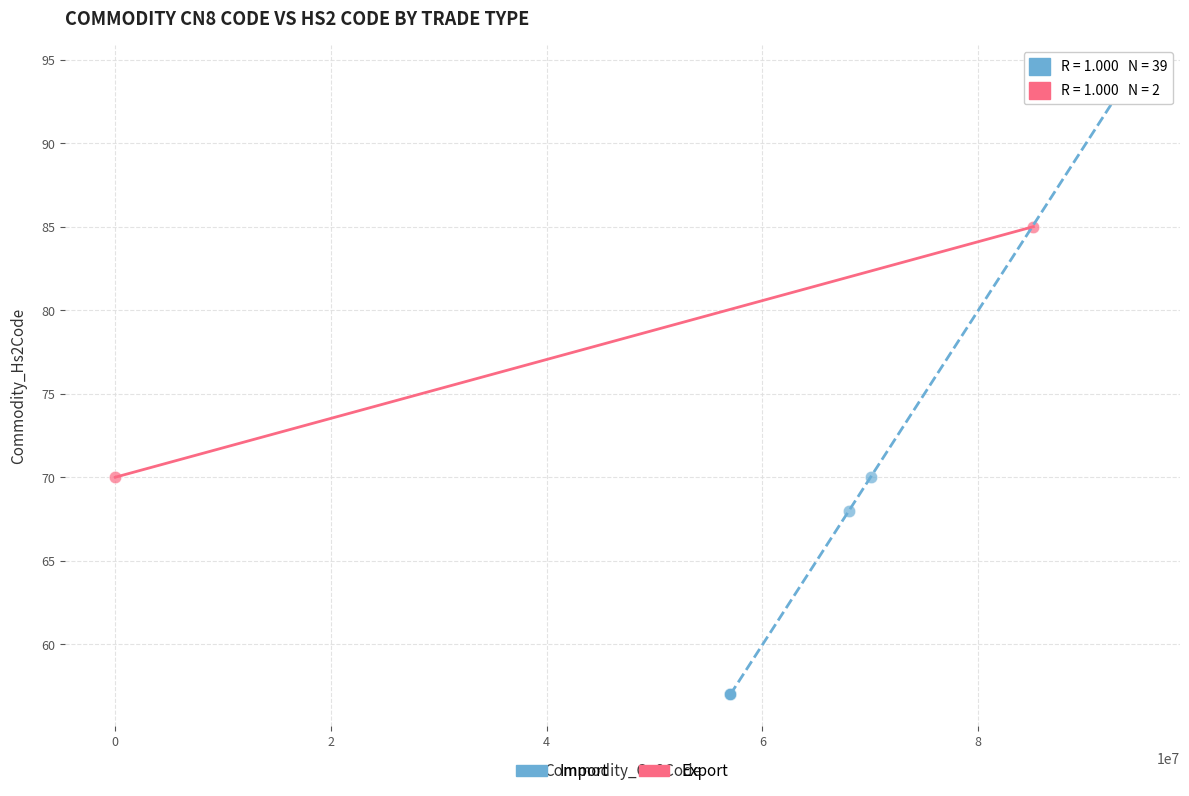

What are all the series names shown in the legend?

Import, Export